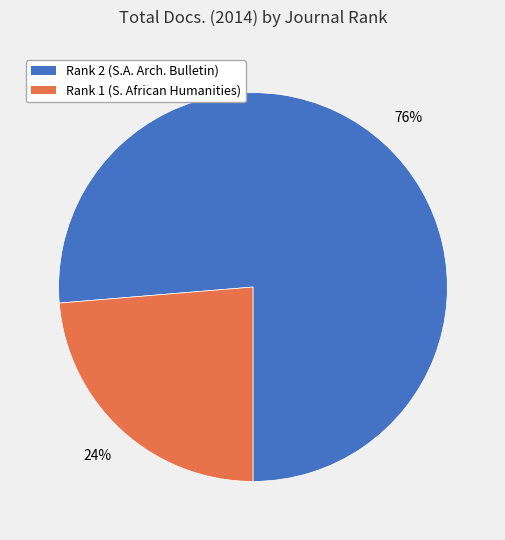

Does any single category account for the majority?

Yes